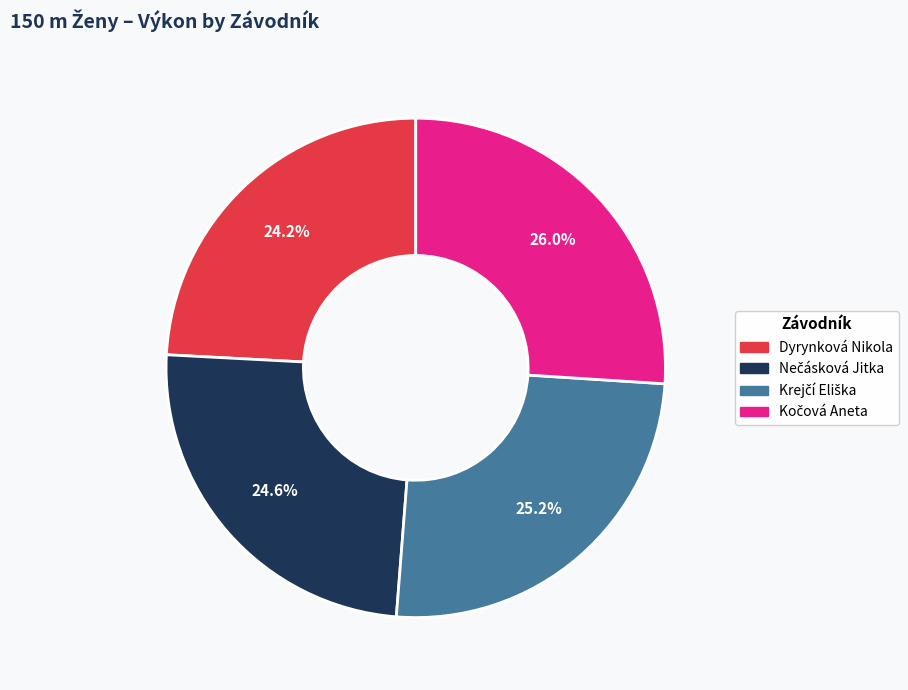

How much of the chart is everything except Dyrynková Nikola?

75.8%